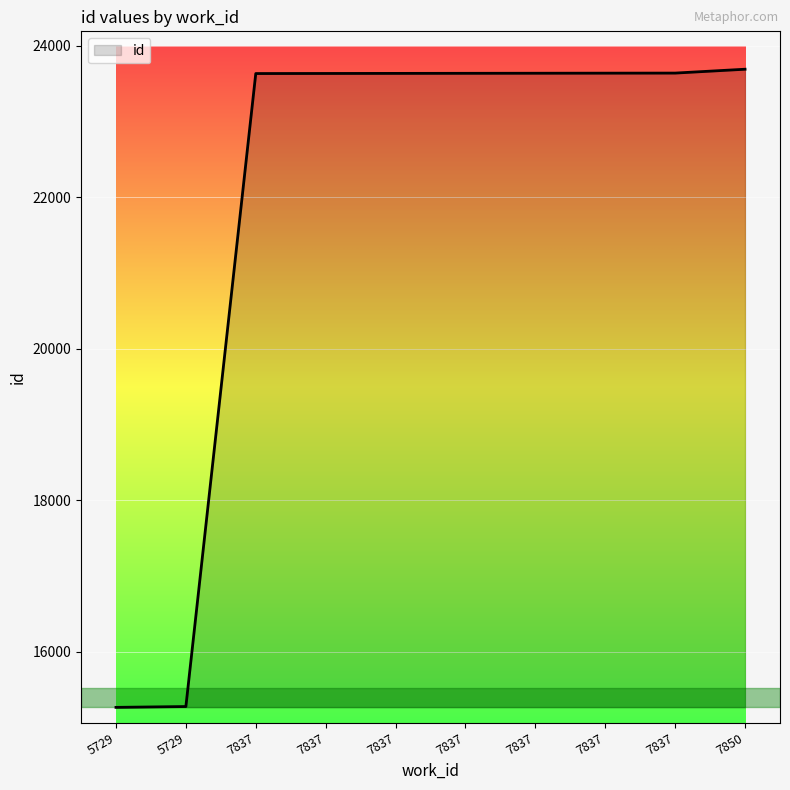

True or false: the data shows 23637 at 7837.

True